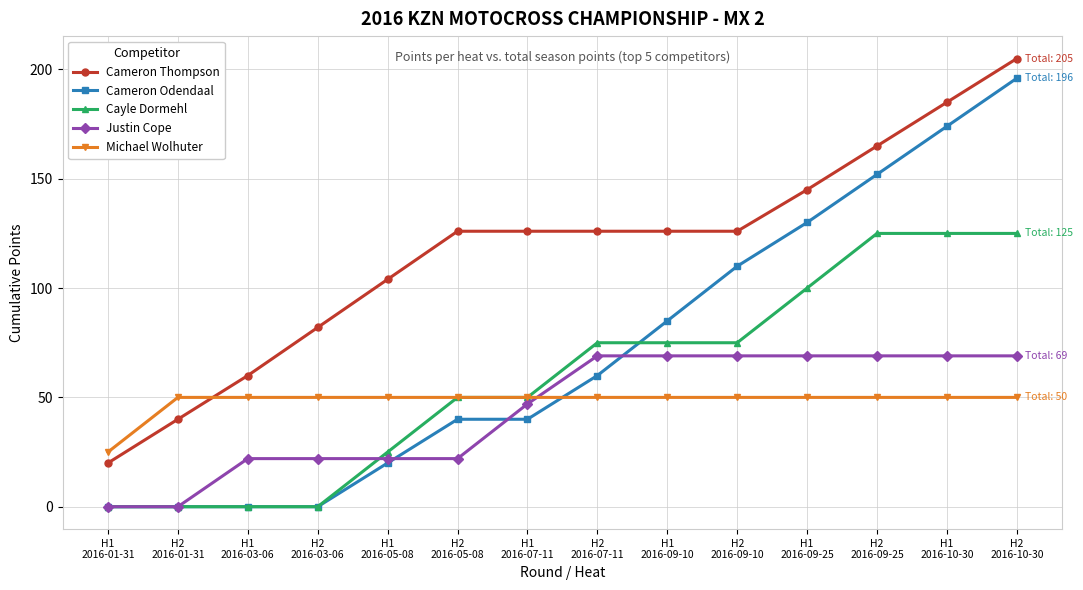

How many categories are shown in the chart?

14